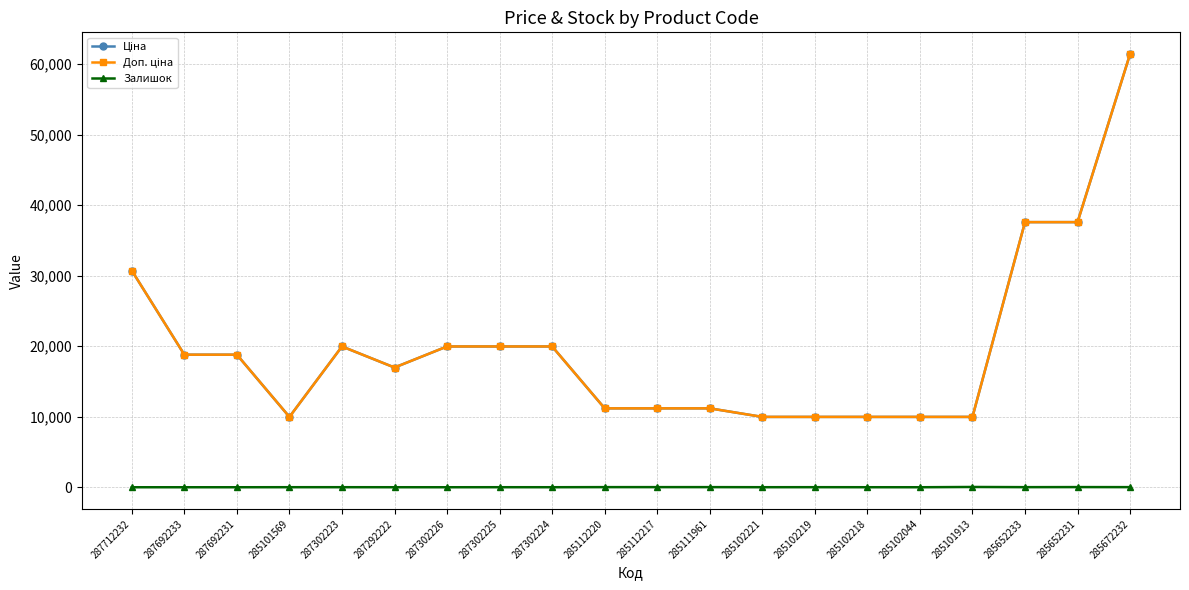

Is this an area chart (filled region under the line)?

No